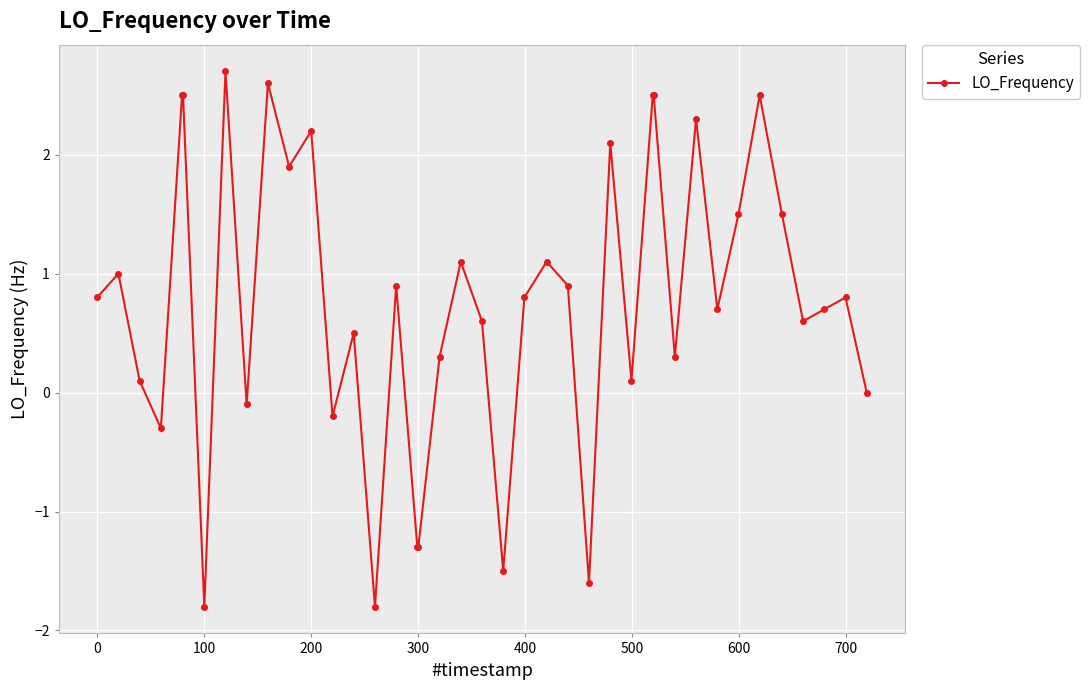

What is the difference between the second highest and minimum values?

4.4